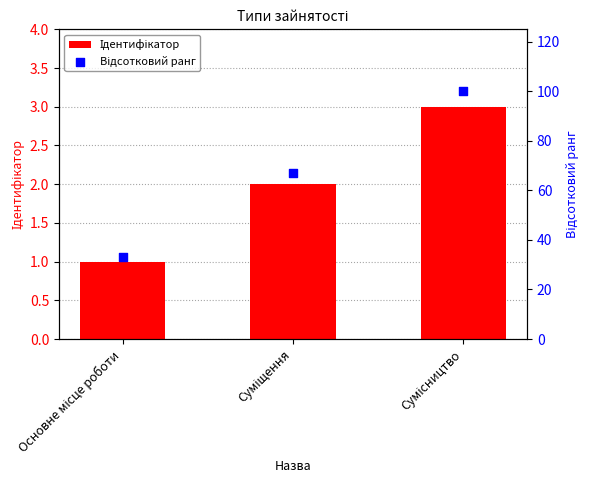

Which series has the largest Y range (max minus min)?

Відсотковий ранг